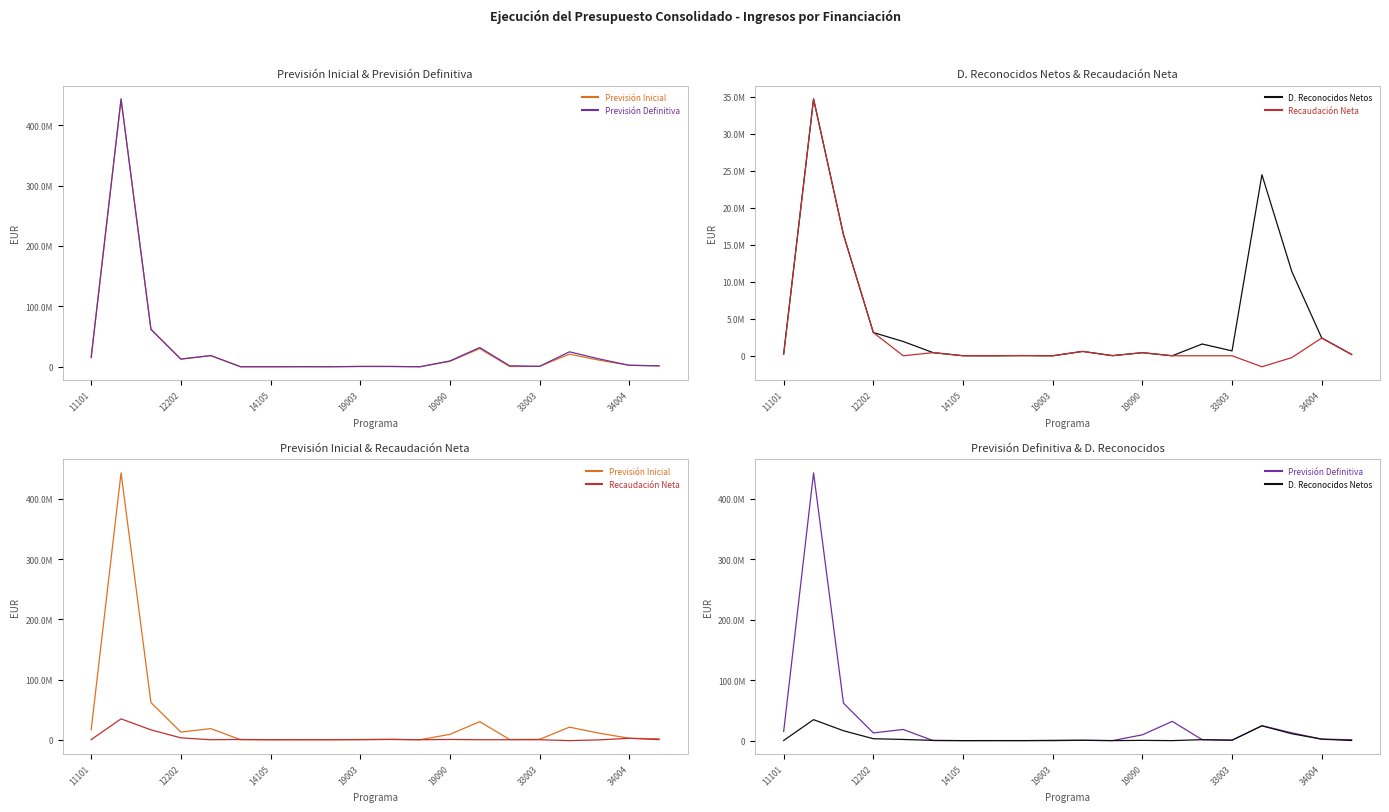

Between 12202 and 19090, which is larger?

12202